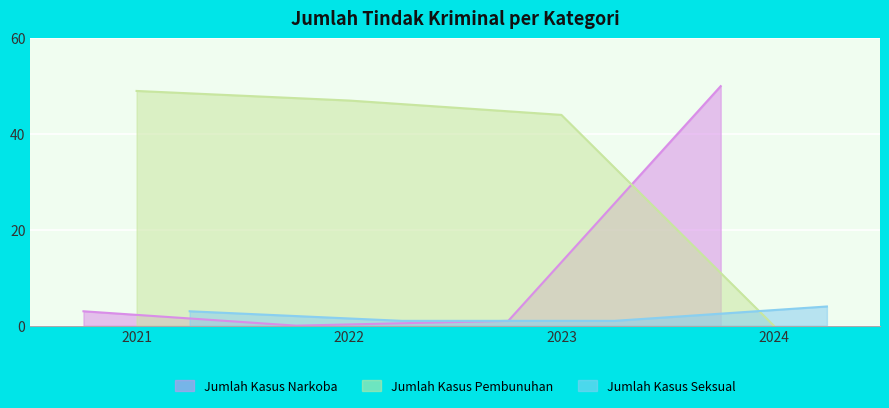

What is the greatest value displayed?

50